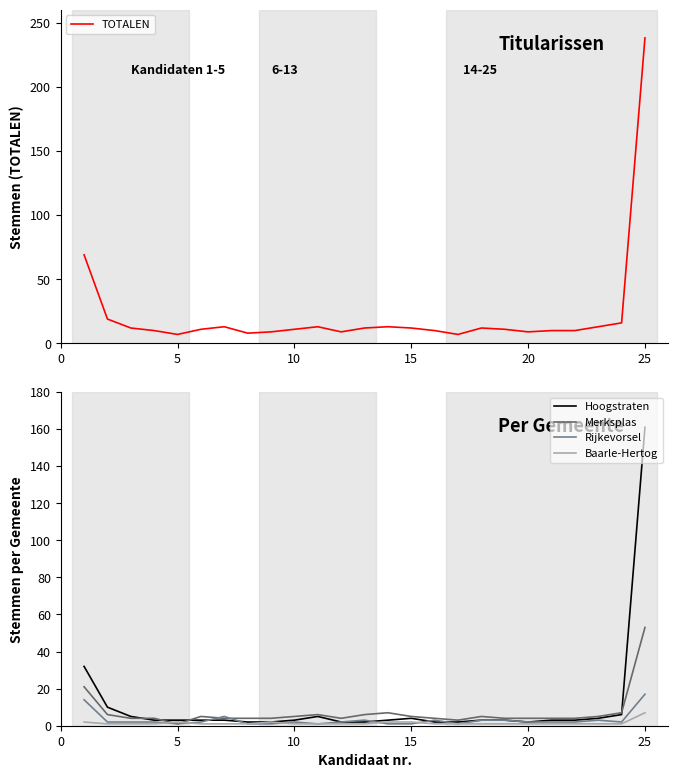

True or false: Rijkevorsel has a value of 2 at 20.

True